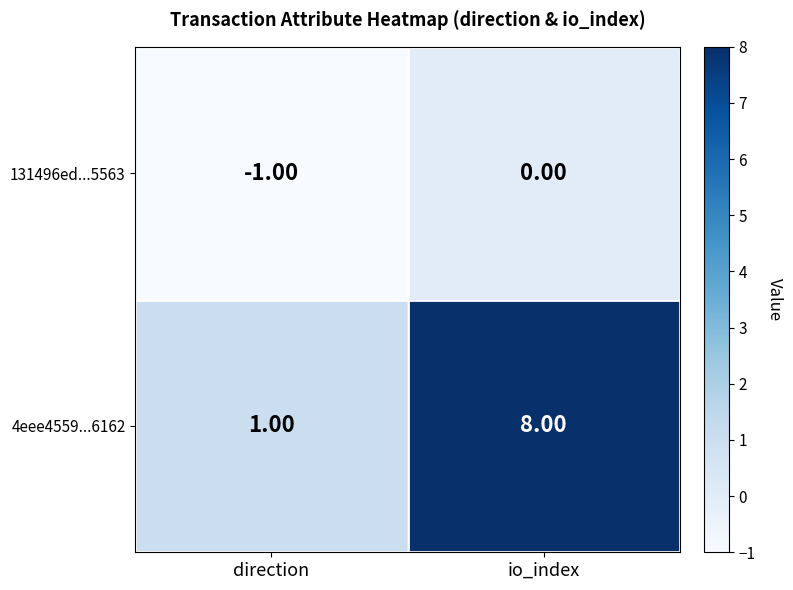

At how many categories does at least one series exceed 7?

1